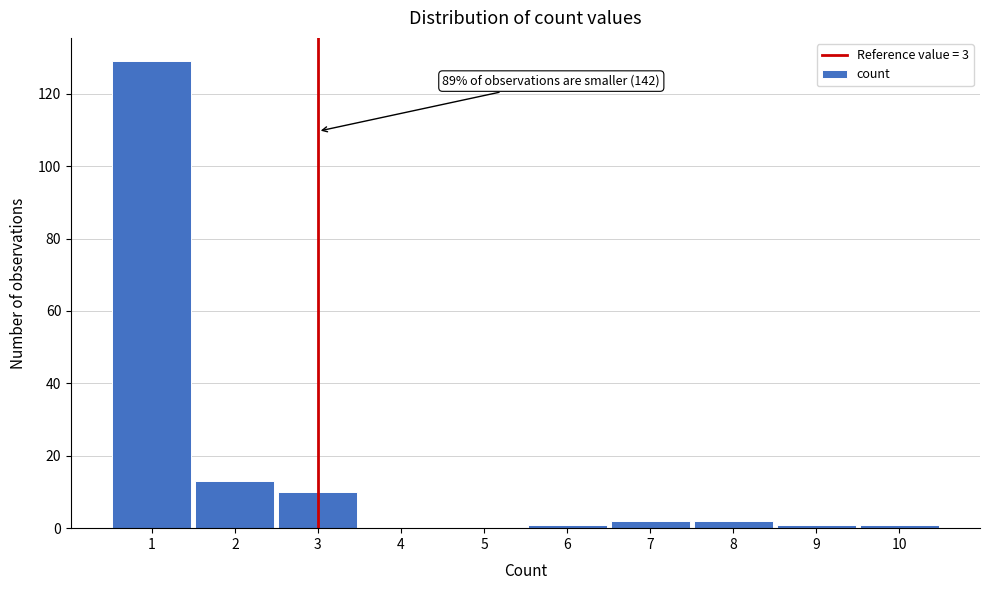

Reading right to left, transcribe all the data shown in this chart.

10=1	9=1	8=2	7=2	6=1	5=0	4=0	3=10	2=13	1=129